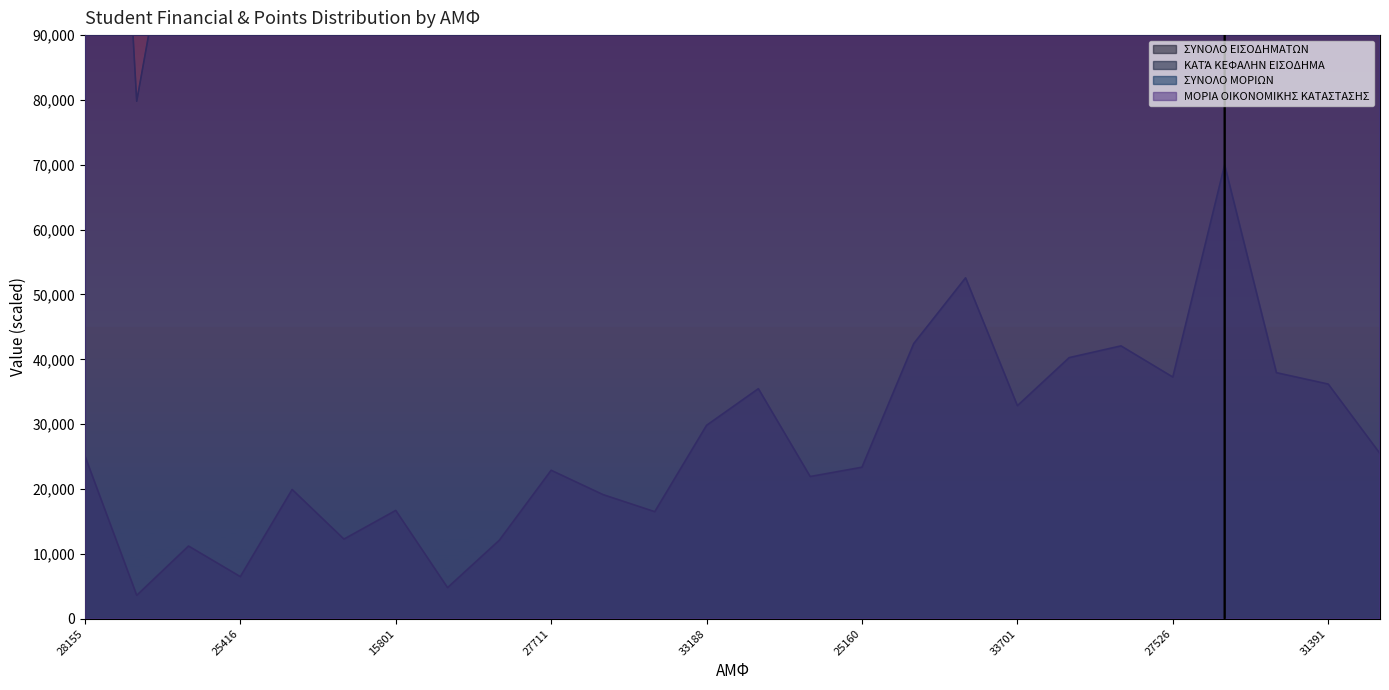

How many data points in ΣΥΝΟΛΟ ΜΟΡΙΩΝ are above 69677419?

13